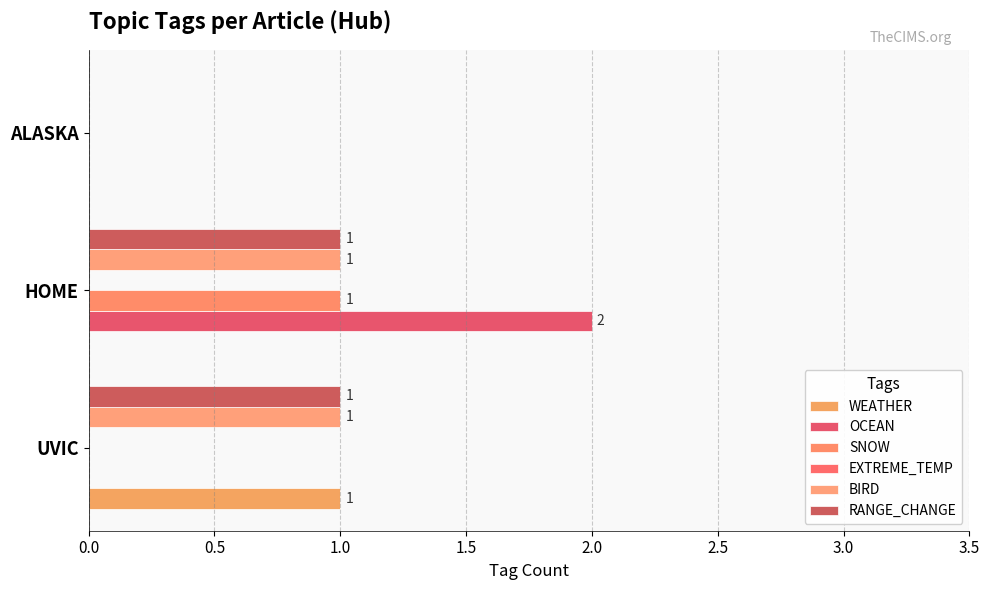

How many series are shown in this chart?

5